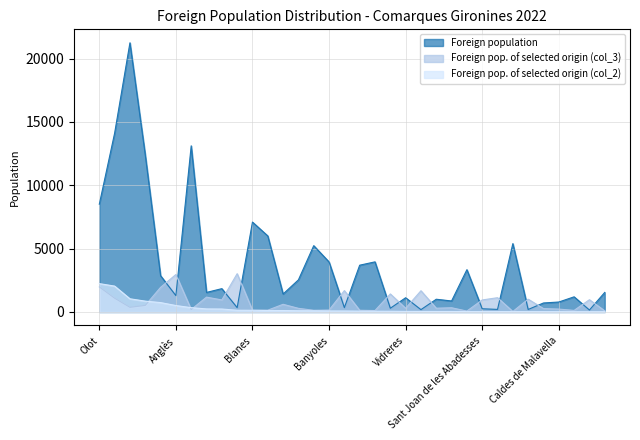

Does the chart display data point markers on the line(s)?

No